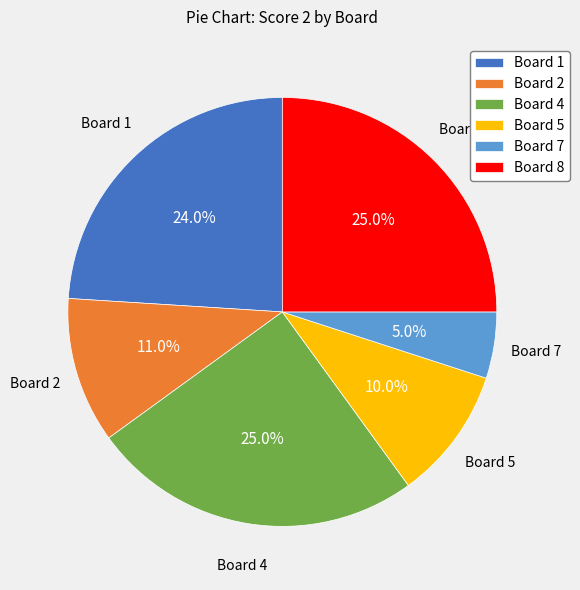

What is the ratio of the value at Board 8 to the value at Board 1?

1.0